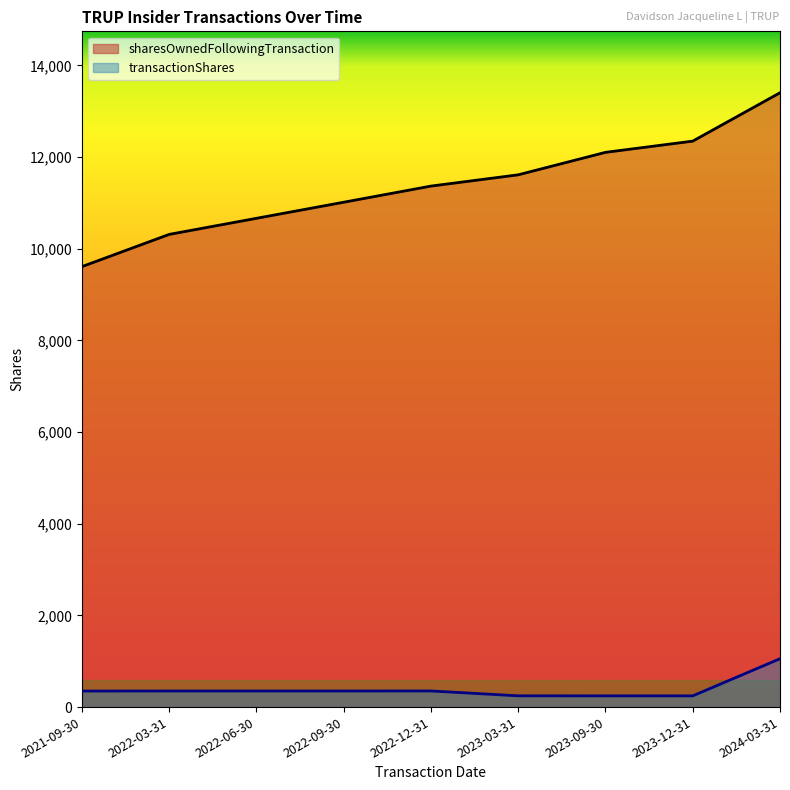

True or false: sharesOwnedFollowingTransaction has a value of 11014 at 2022-09-30.

True